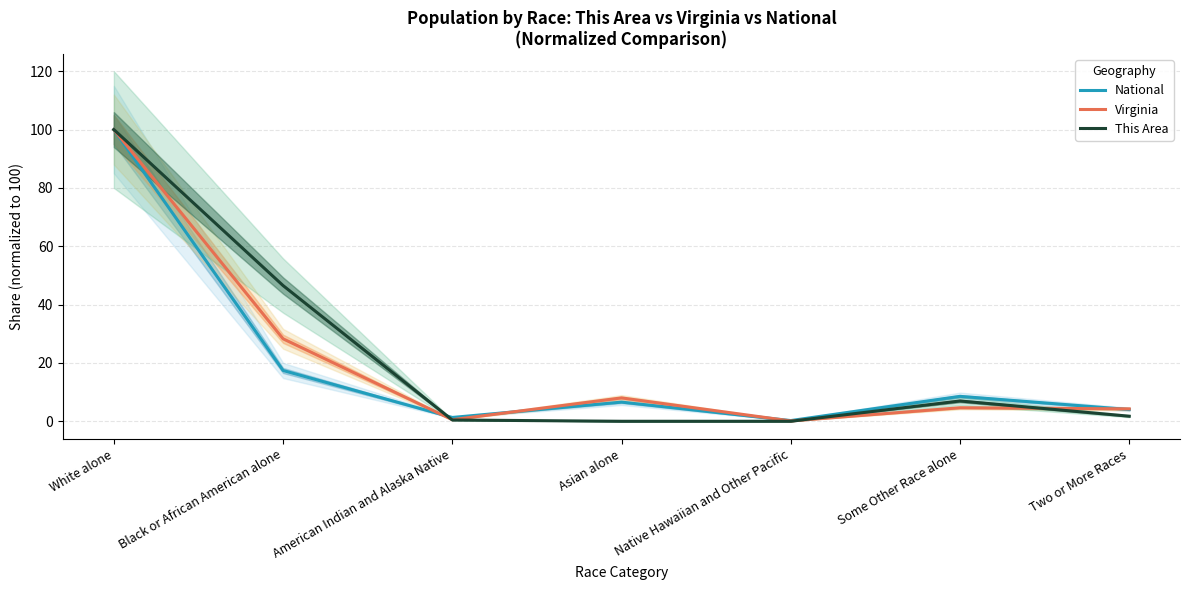

At which label does National first exceed 6?

White alone